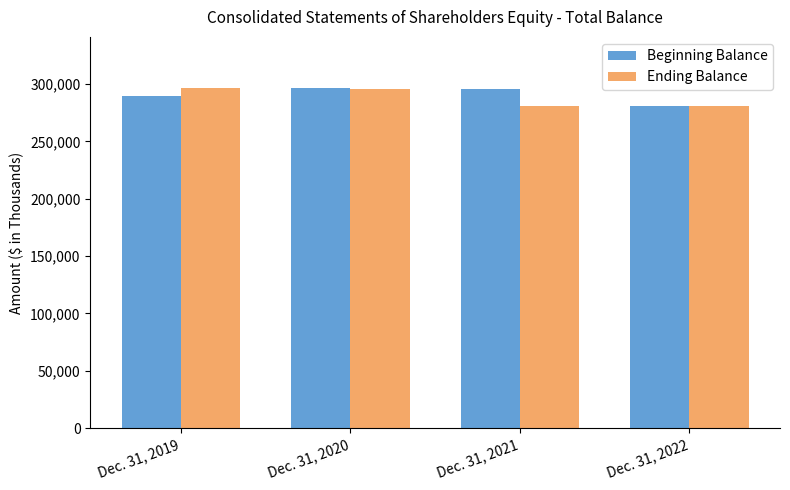

What is the total value across all series at Dec. 31, 2020?

592584